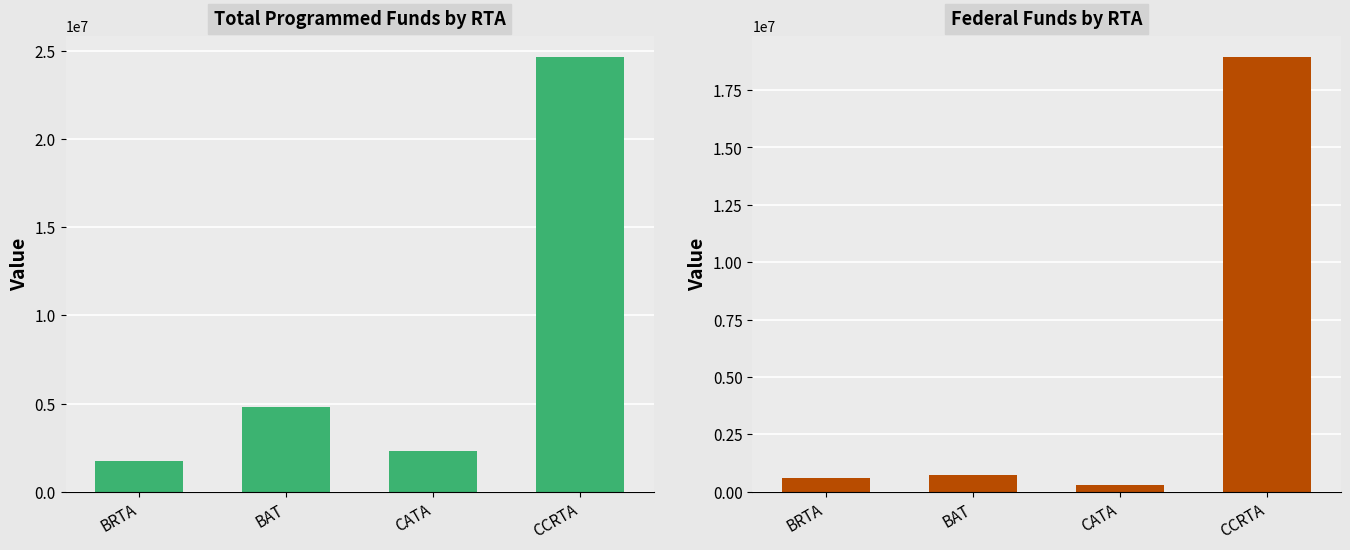

Rank the series by their maximum value, from highest to lowest.

Total Programmed Funds, Federal Funds